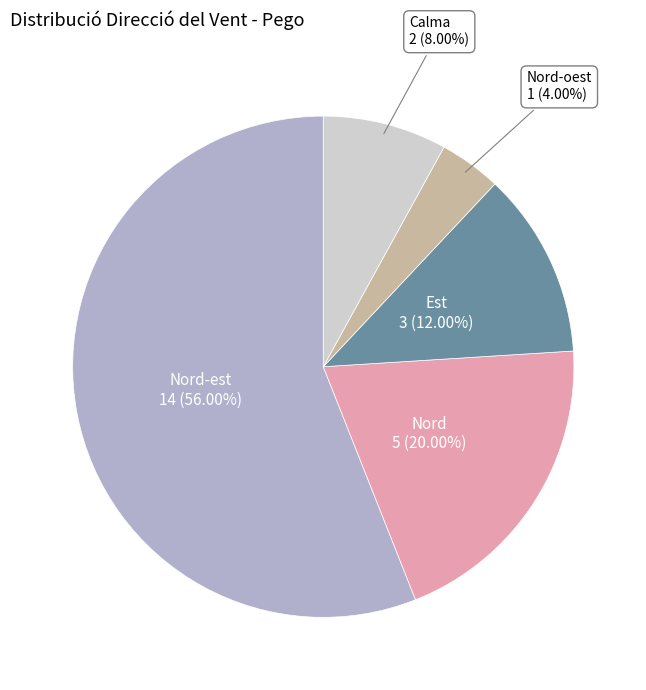

Is there a majority slice in this chart?

Yes